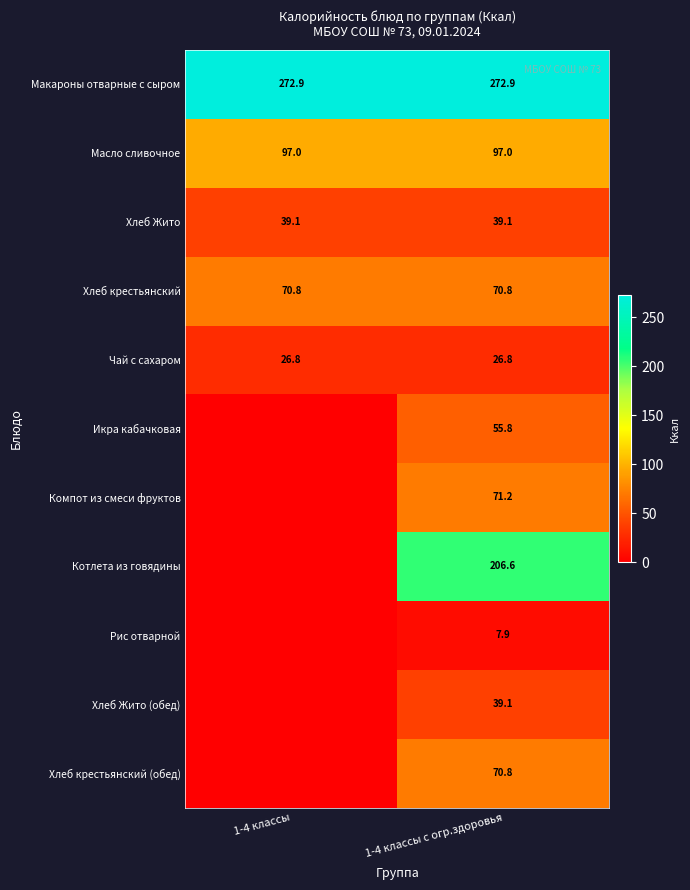

What is the sum of the Хлеб Жито values at 1-4 классы с огр.здоровья and 1-4 классы?

78.2